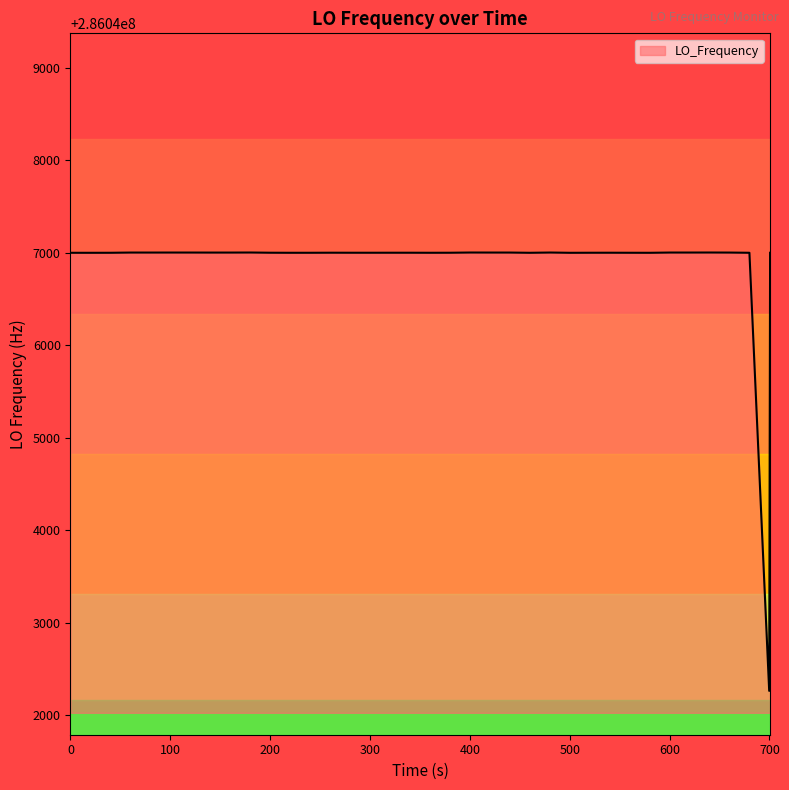

At which label is the value closest to 286044631?

100